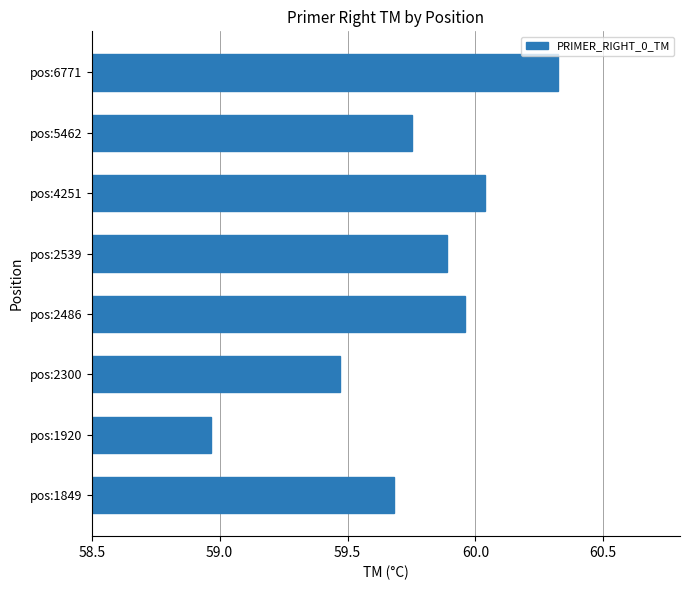

What is the maximum value shown in the chart?

60.3